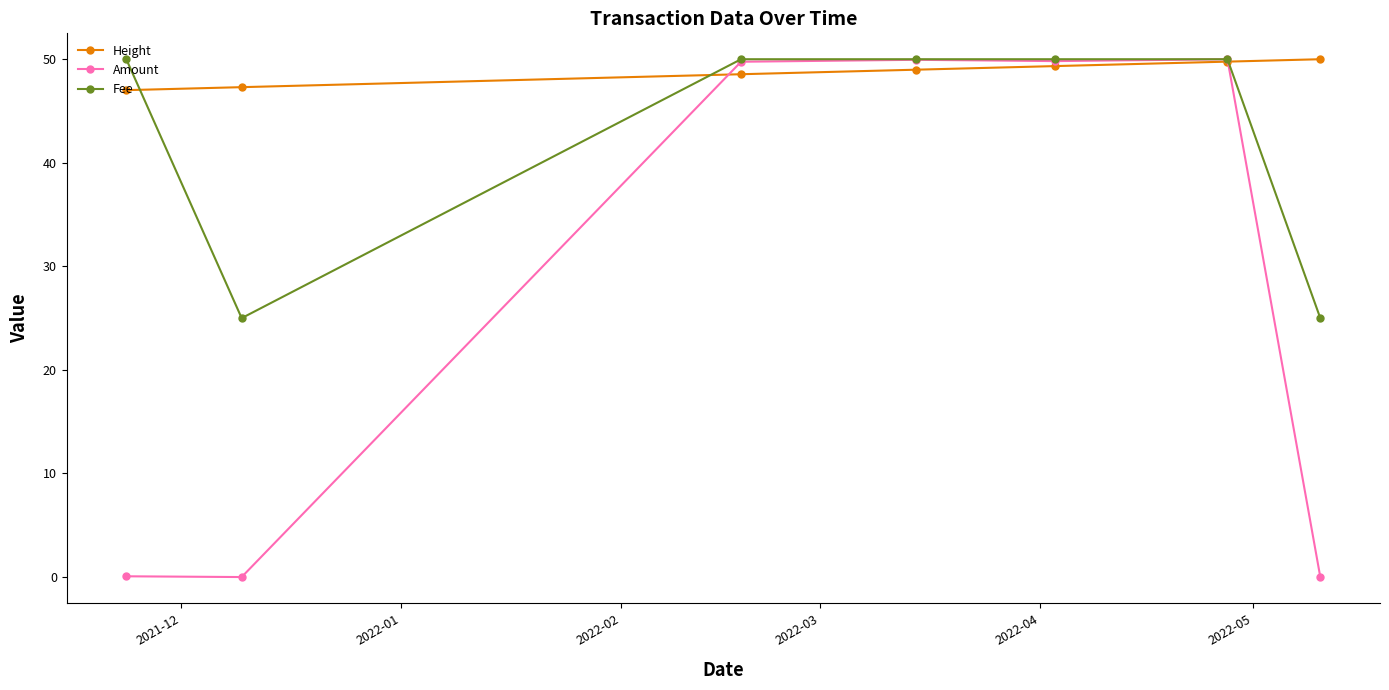

Which series has the largest range (max minus min)?

Amount